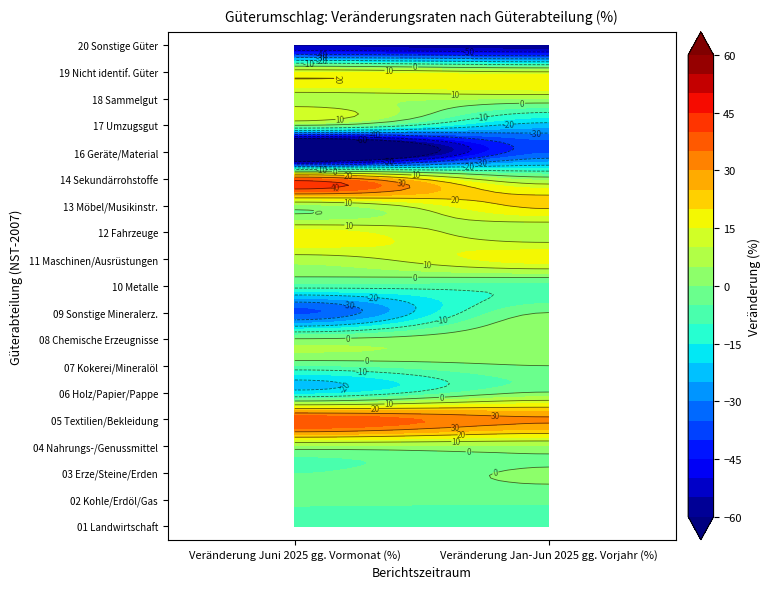

How many distinct data groups are displayed?

19